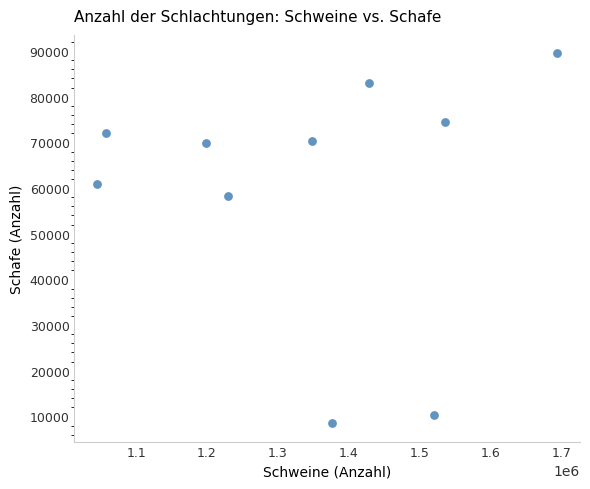

What Y value in the scatter plot is closest to 49013?

58205